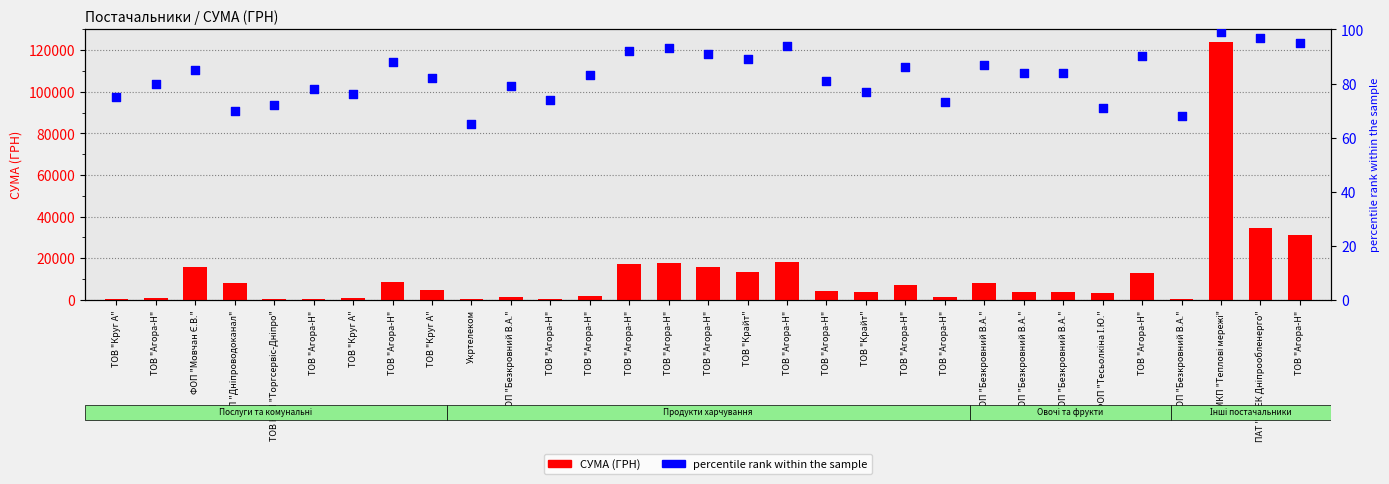

Which series has the largest total across all categories?

СУМА (ГРН)